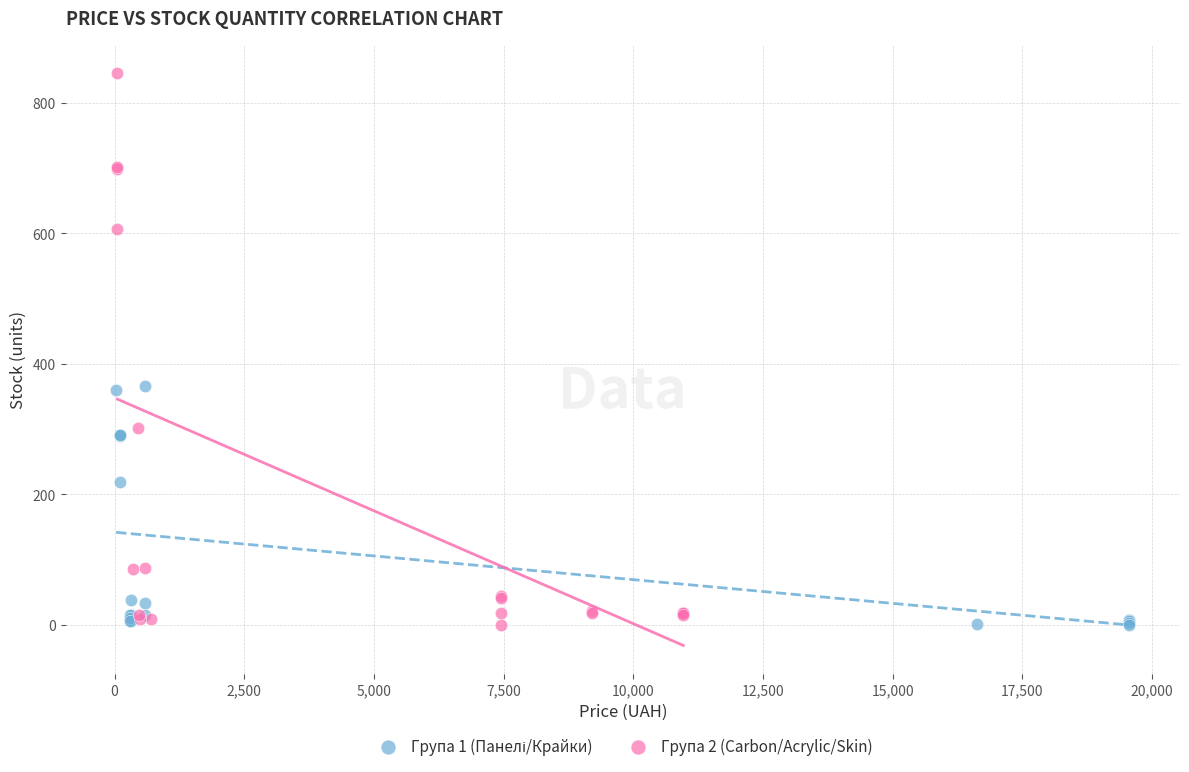

Which series contains the highest Y value?

Група 2 (Carbon/Acrylic/Skin)